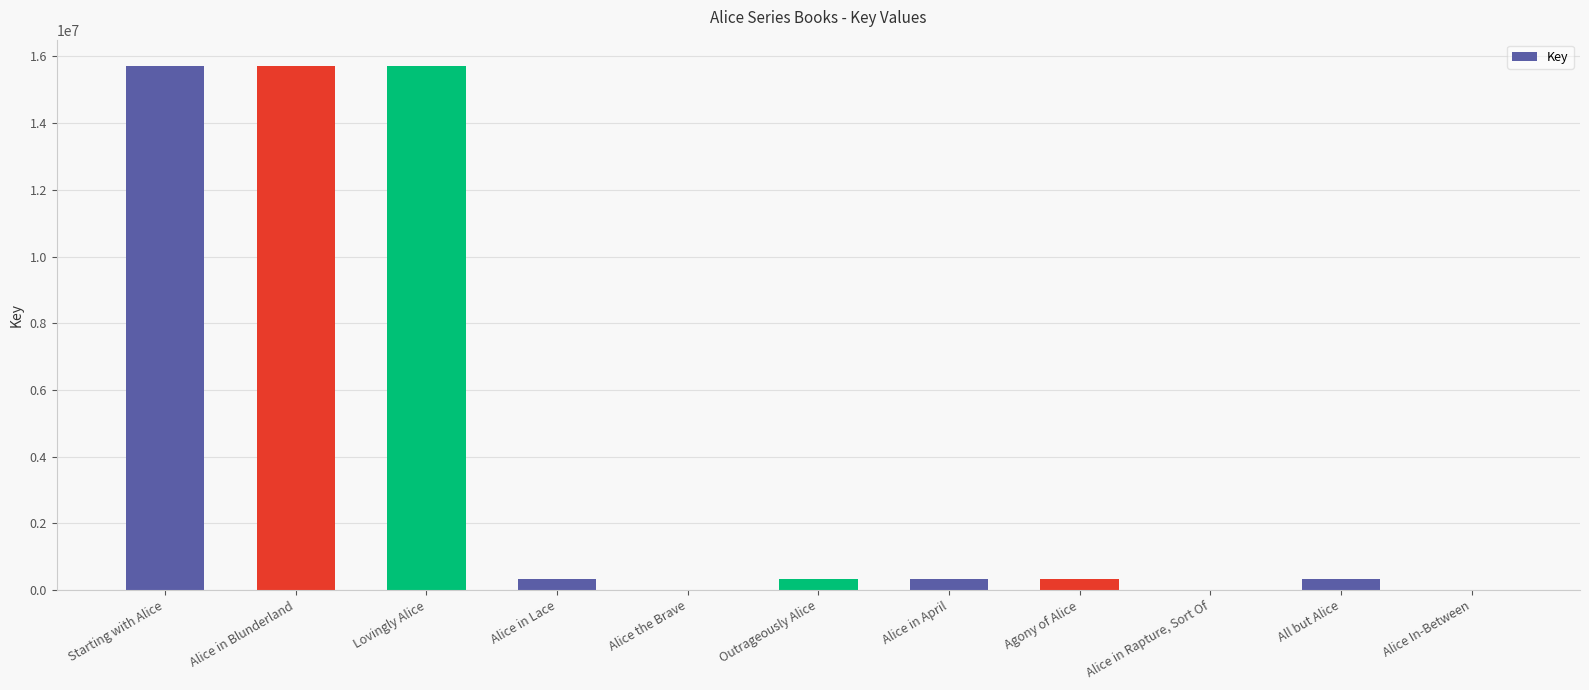

What is the maximum value shown in the chart?

15718774